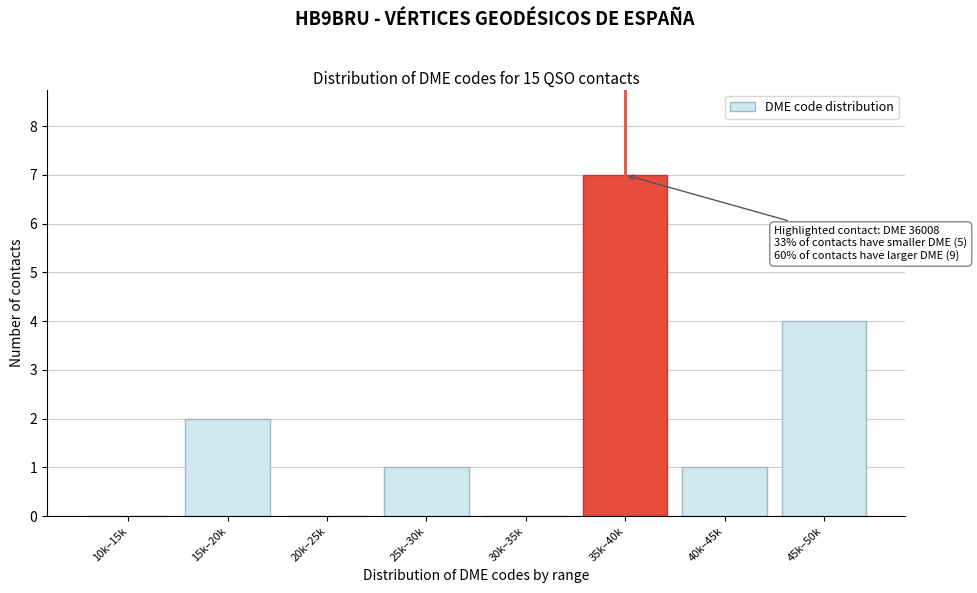

Reading left to right, extract all data points from this chart.

10k–15k=0	15k–20k=2	20k–25k=0	25k–30k=1	30k–35k=0	35k–40k=7	40k–45k=1	45k–50k=4